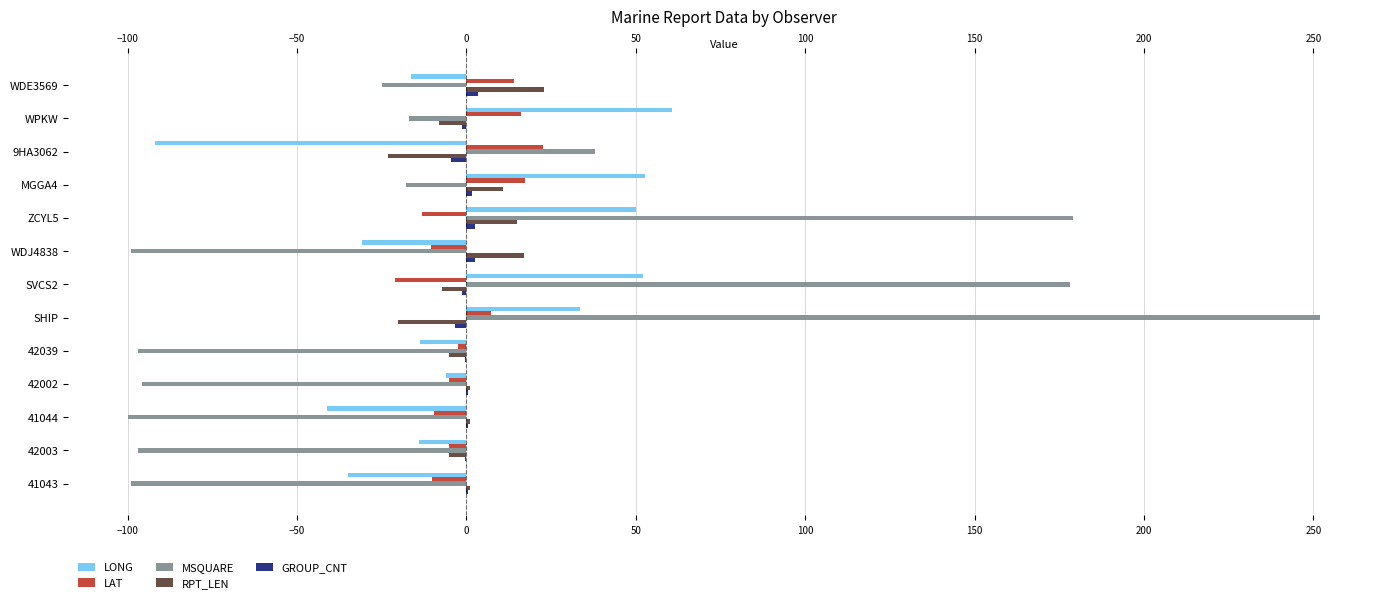

Does the chart contain any negative values?

Yes